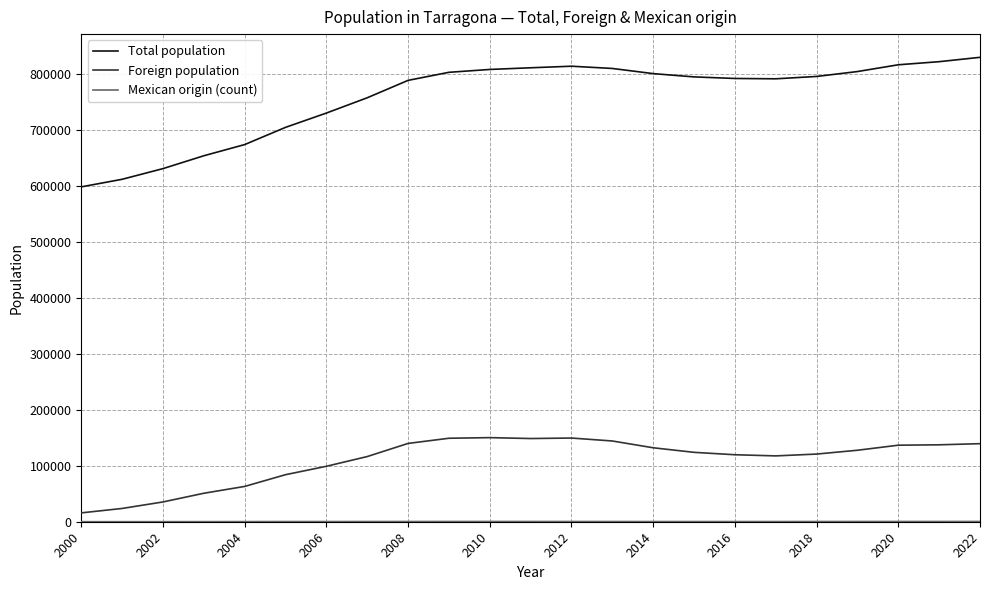

Which series has the largest range (max minus min)?

Total population